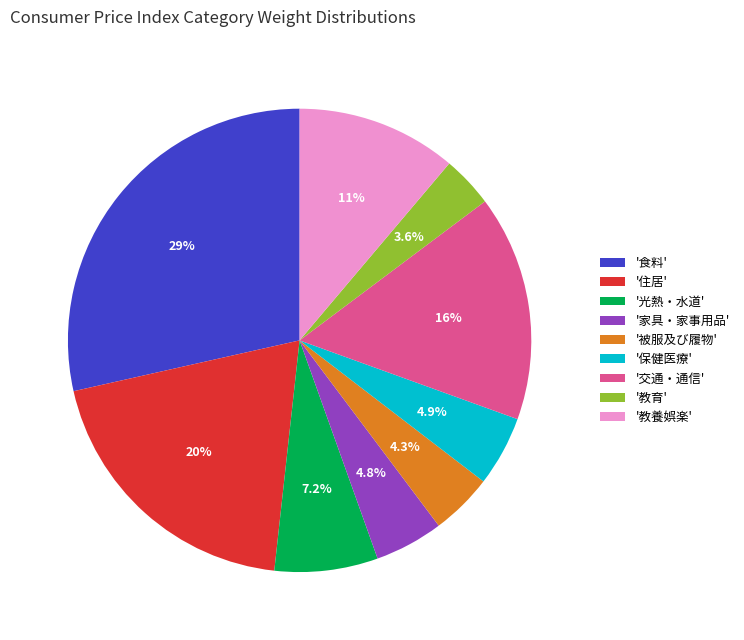

How many segments does this pie chart have?

9